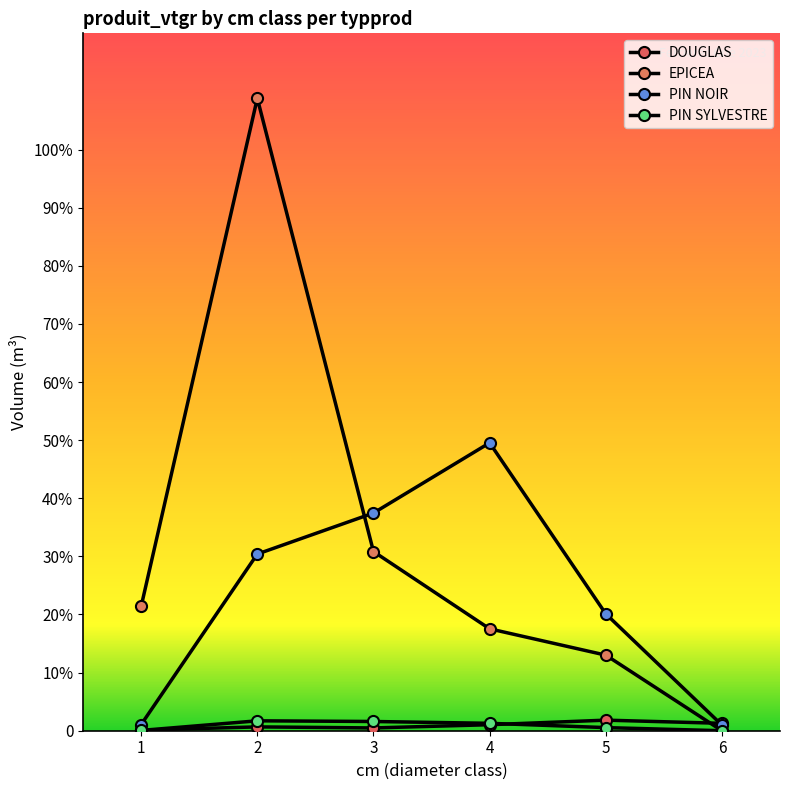

How many data points in DOUGLAS are above 1?

3